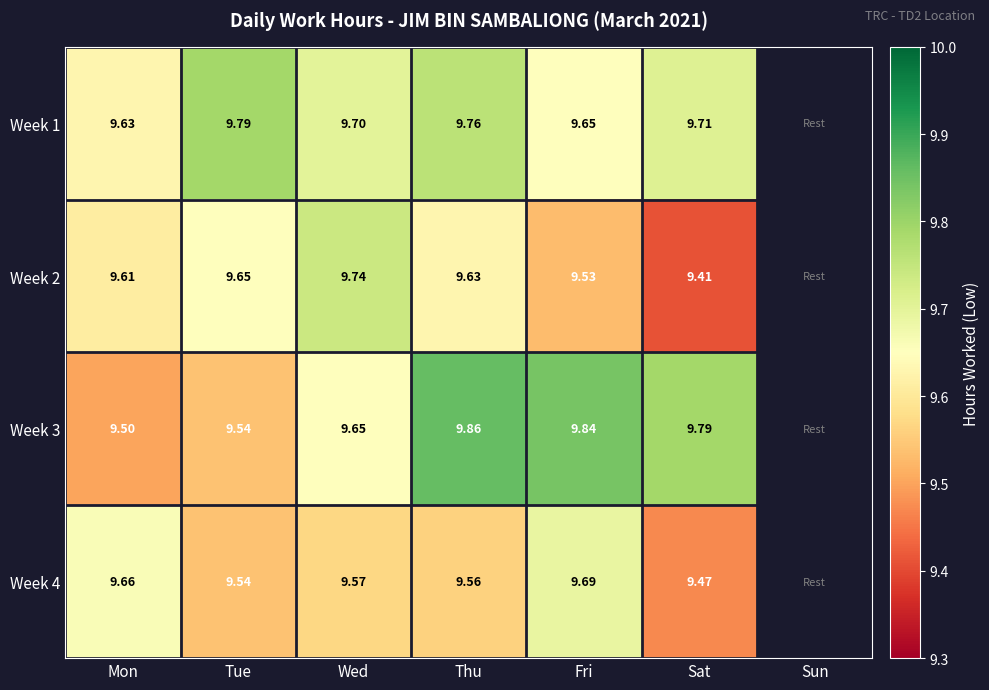

How many distinct data groups are displayed?

4